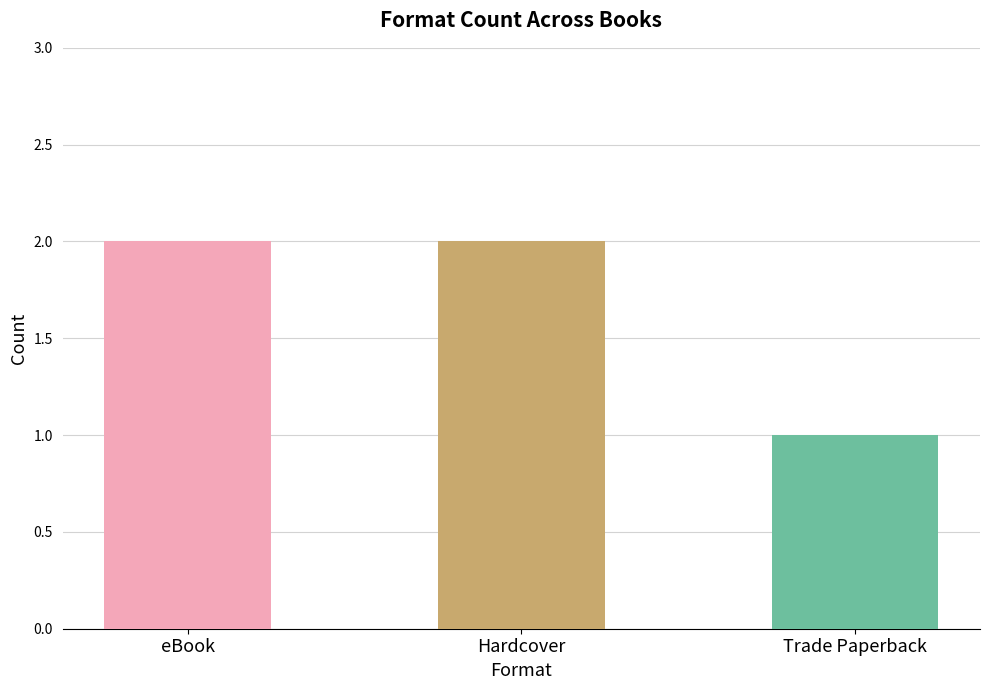

What is the sum of all values?

5